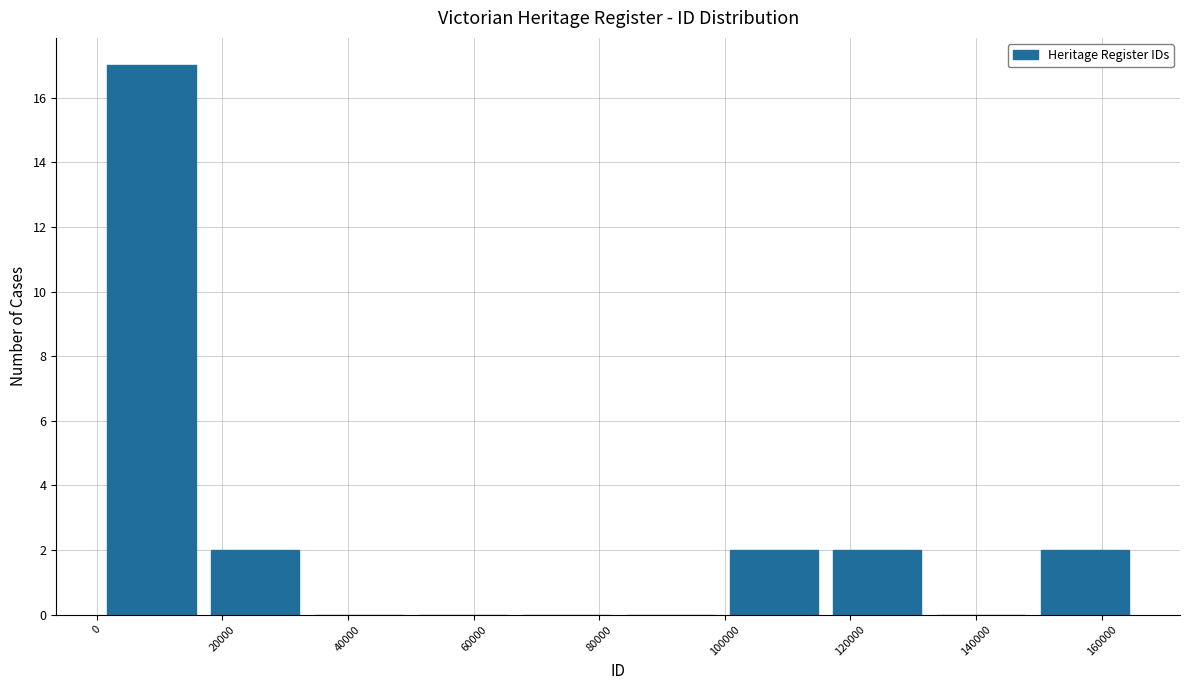

Reading left to right, list every bar in this chart as the range it spans on the x-axis followed by its height. Neither the bar edges nor the heights are printed on the chart, so give them approximately, as read against the axes.

0 to 16000: 17
16000 to 34000: 2
34000 to 50000: 0
50000 to 66000: 0
66000 to 84000: 0
84000 to 100000: 0
100000 to 116000: 2
116000 to 132000: 2
132000 to 150000: 0
150000 to 166000: 2